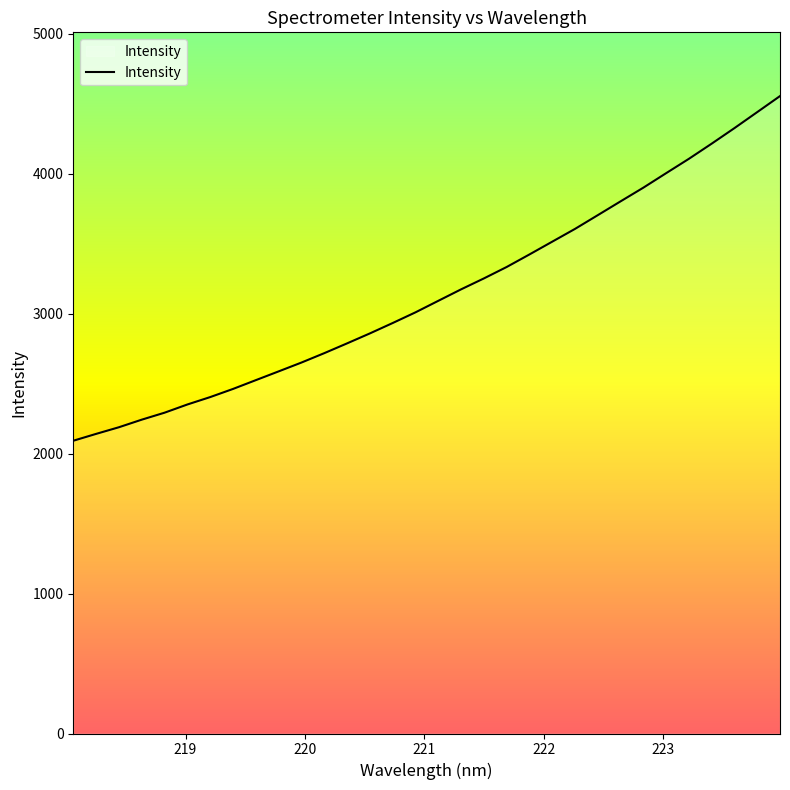

What is the maximum value shown in the chart?

4554.9